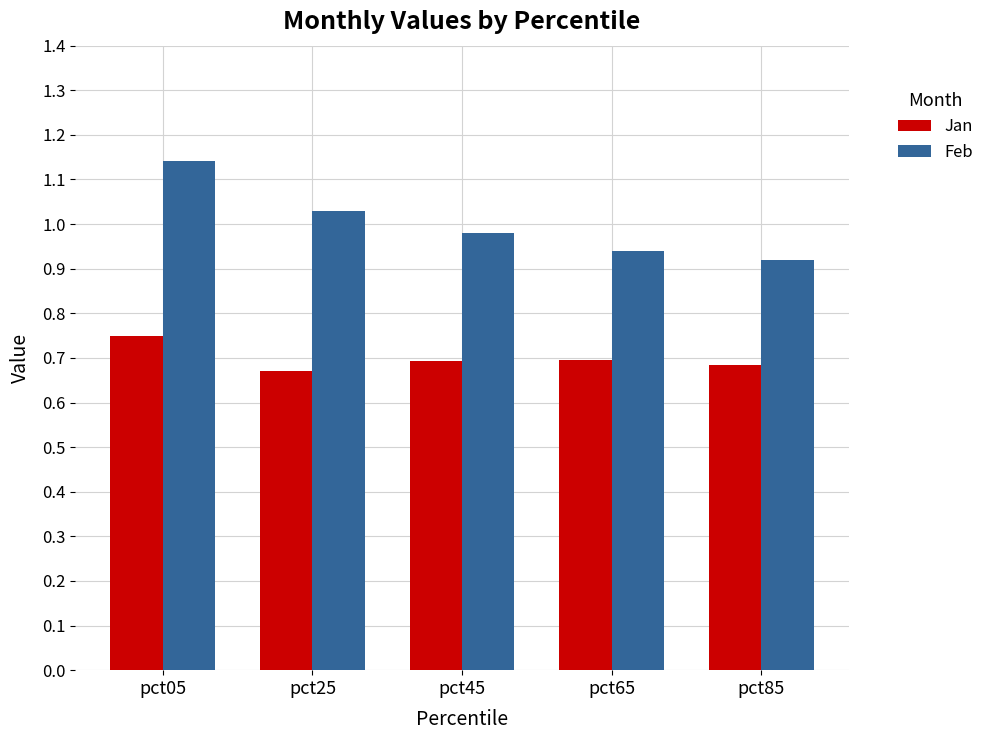

True or false: Jan has a value of 1.1 at pct05.

False